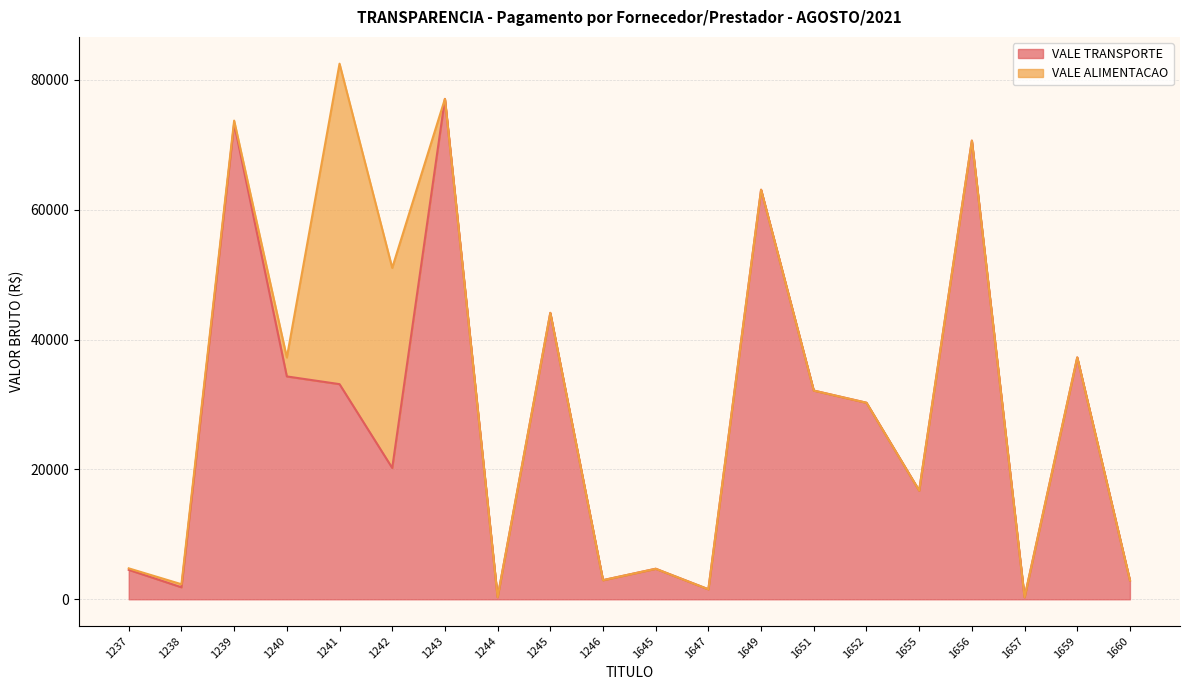

How many points are higher than both their immediate neighbors (excluding endpoints)?

7